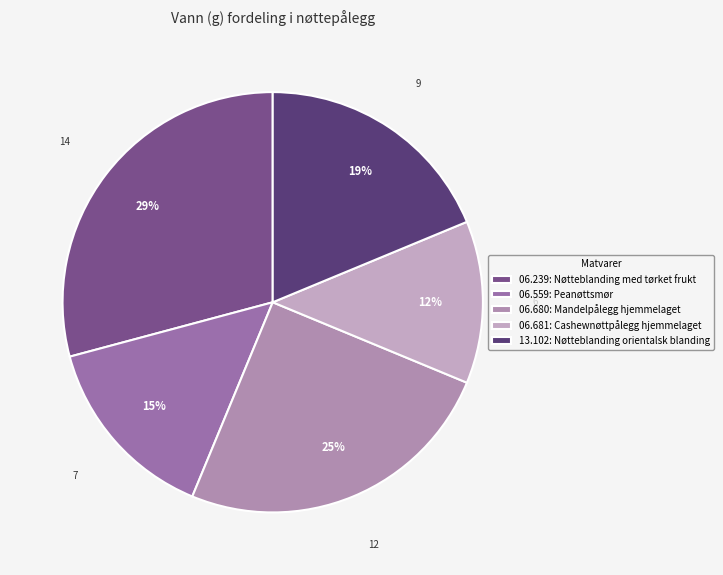

To the nearest percent, what is the difference between the largest and smallest slice percentages?

17%